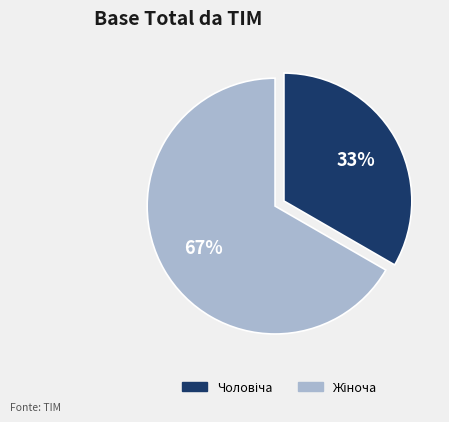

To the nearest percent, what is the average slice percentage?

50%